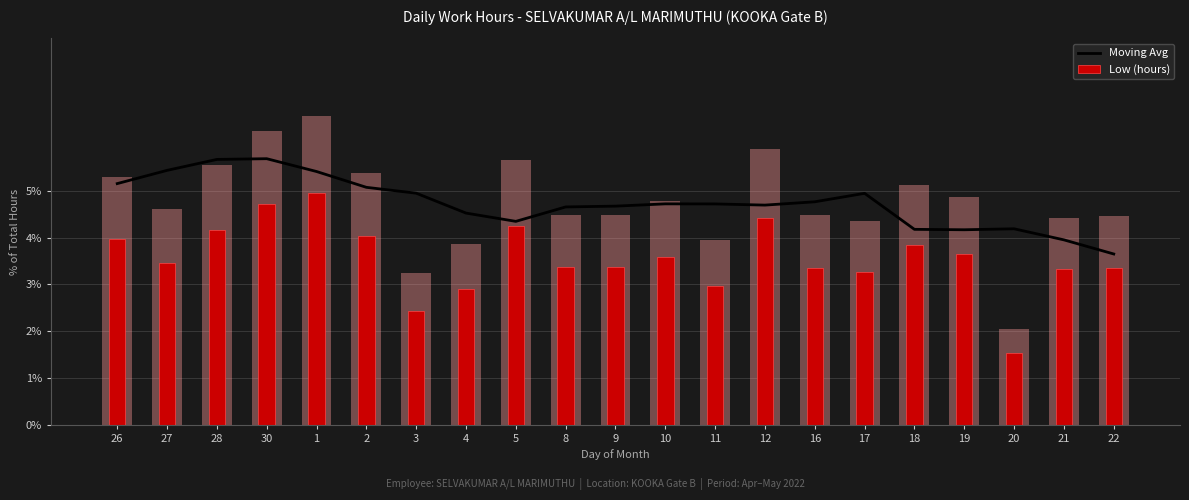

What is the difference between the Low (hours) values at 20 and 19?

2.1